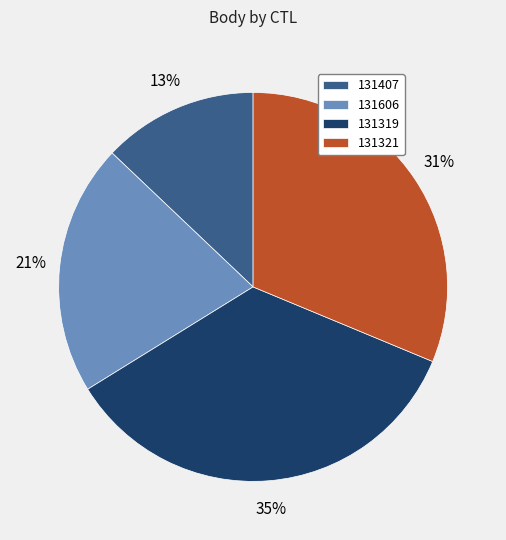

Is there any slice that represents more than half of the pie?

No